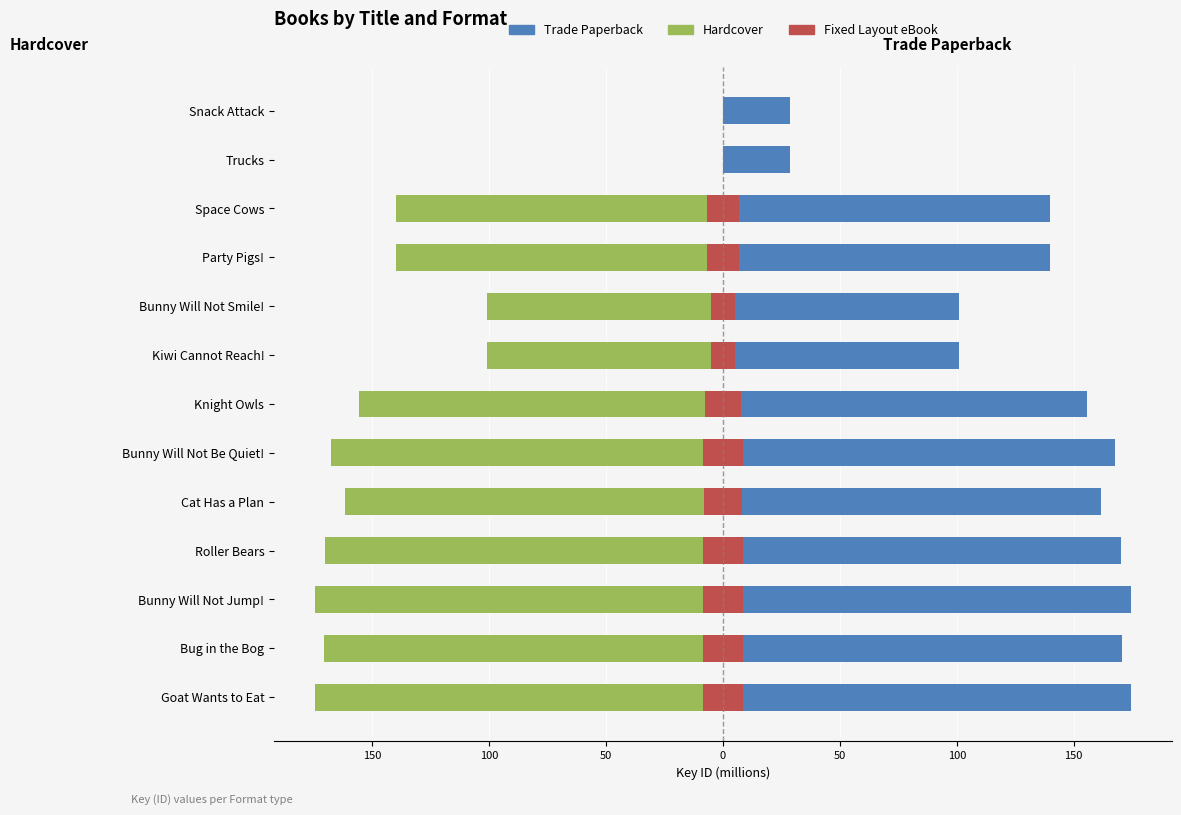

Between Roller Bears and Bunny Will Not Jump!, which is larger?

Roller Bears